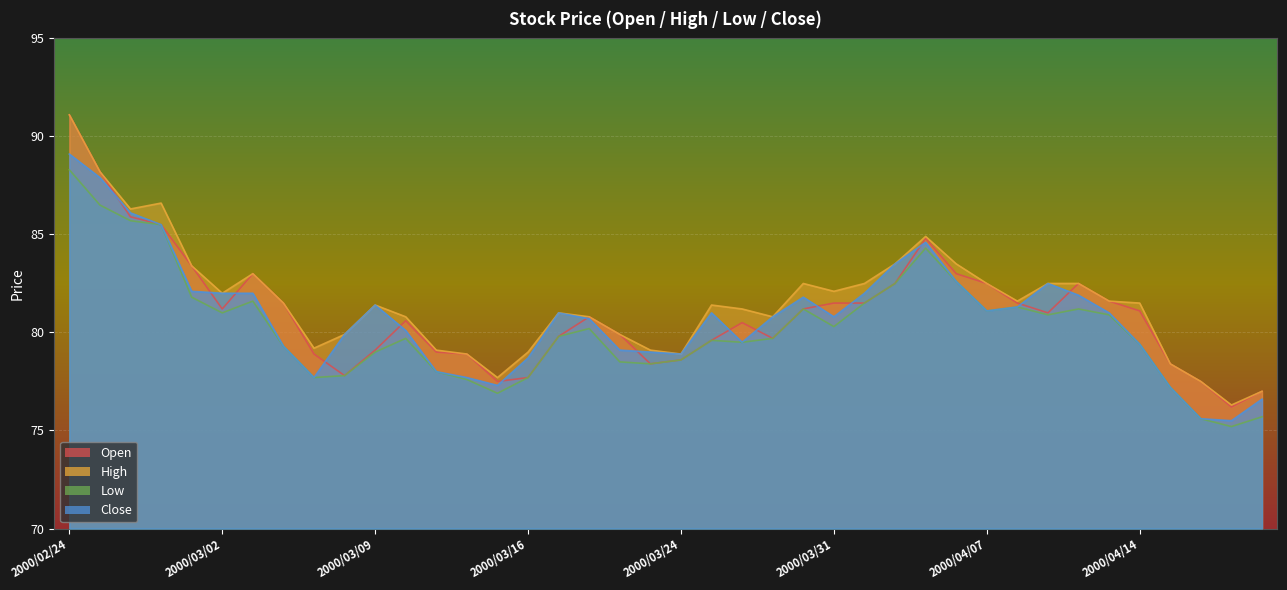

List the series in order of their overall mean, lowest first.

Low, Close, Open, High